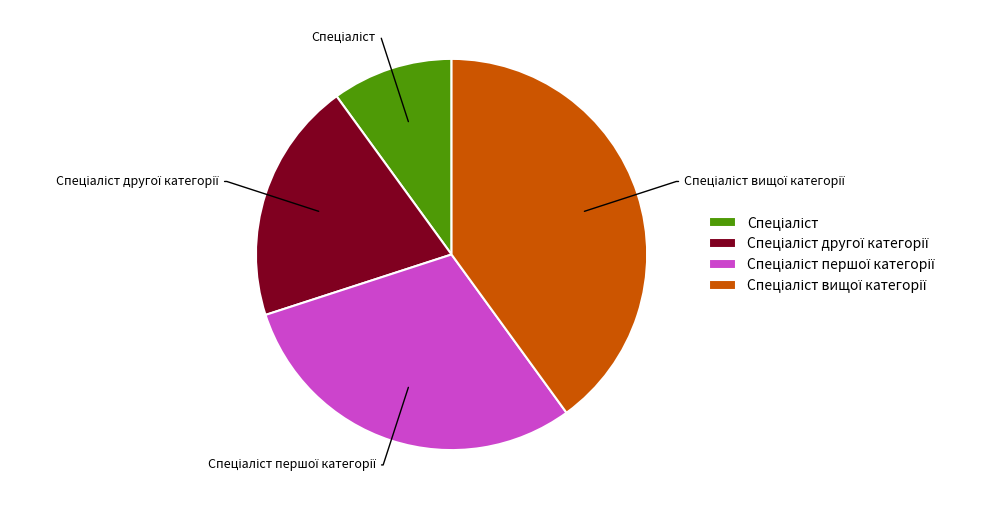

Is there a majority slice in this chart?

No